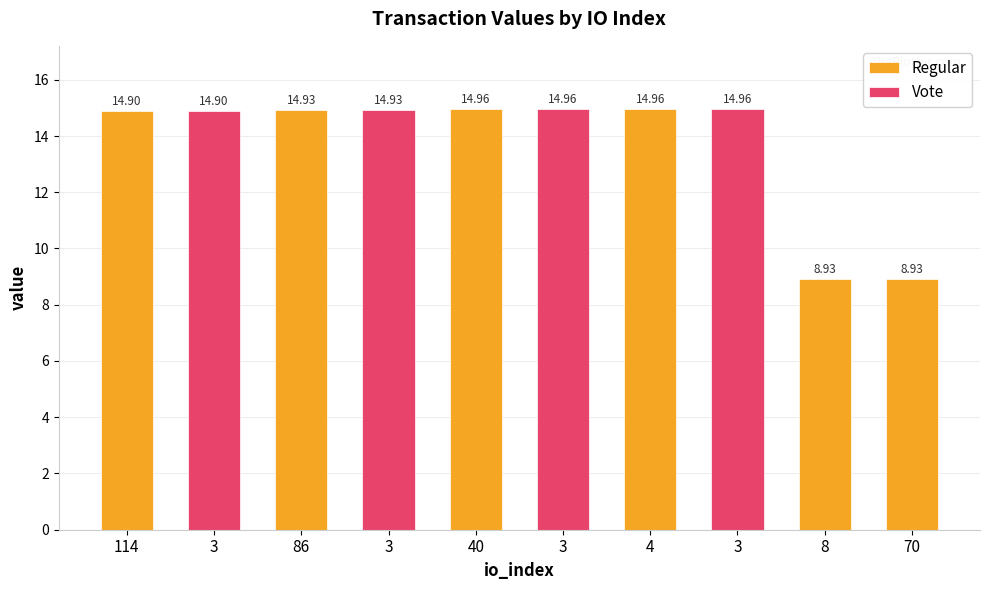

Which series has the largest total across all categories?

Regular